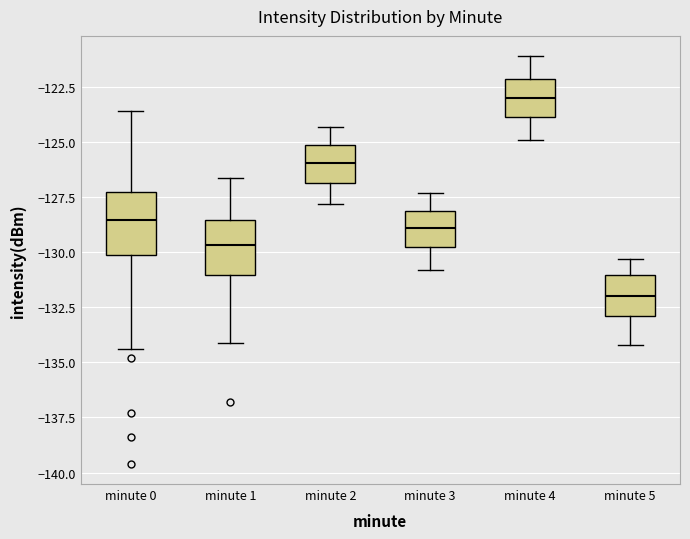

Which box's median line is the highest?

minute 4